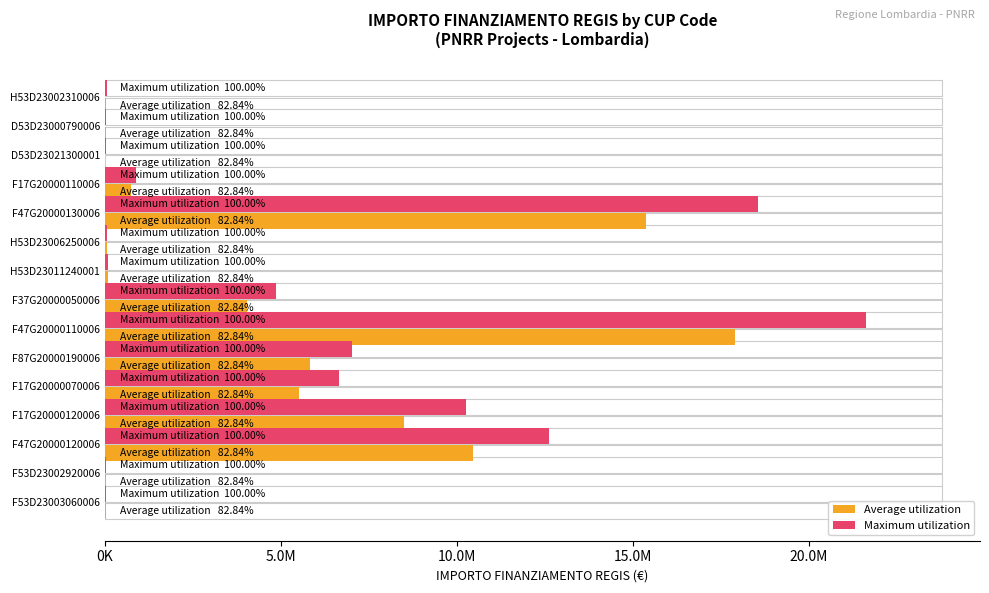

Rank the series by their maximum value, from lowest to highest.

Average utilization, Maximum utilization